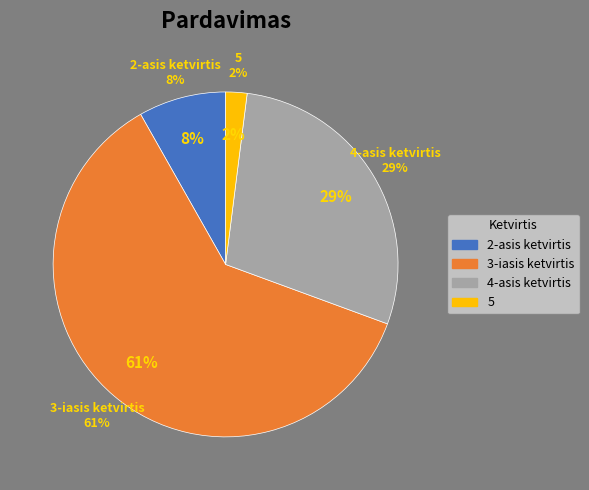

To the nearest percent, what is the difference between the 5 and 2-asis ketvirtis slice percentages?

6%